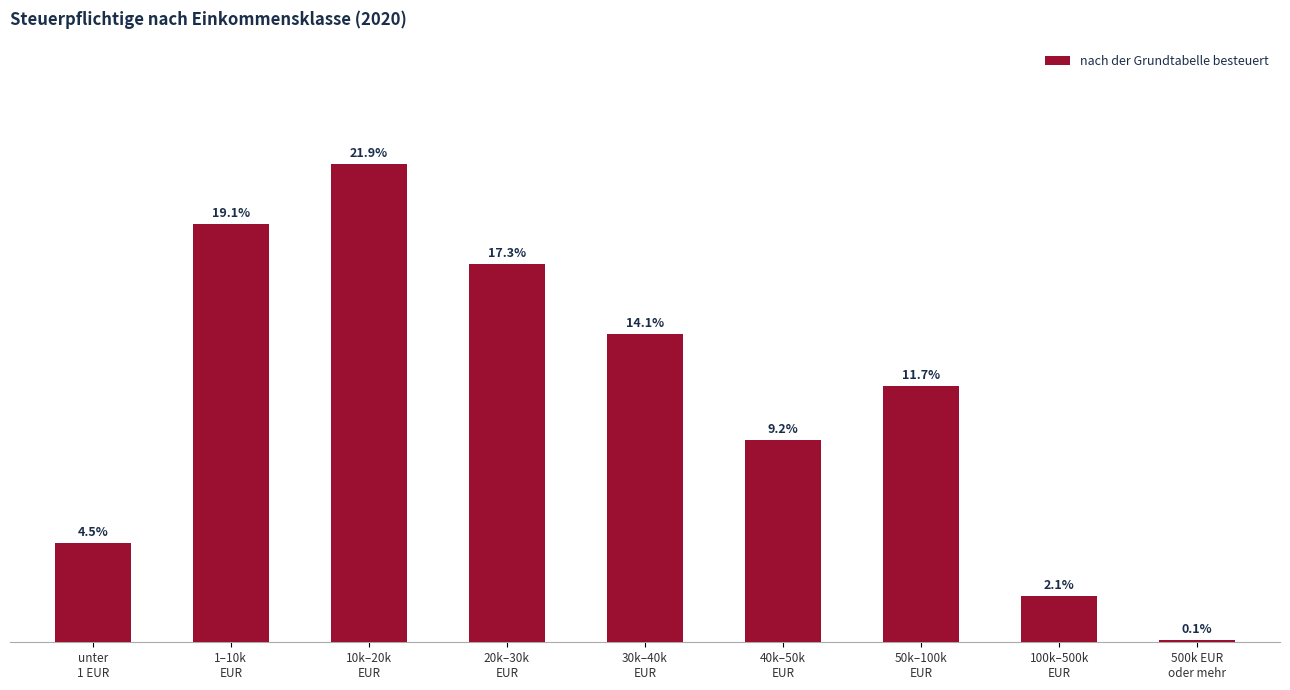

Does the chart contain any negative values?

No